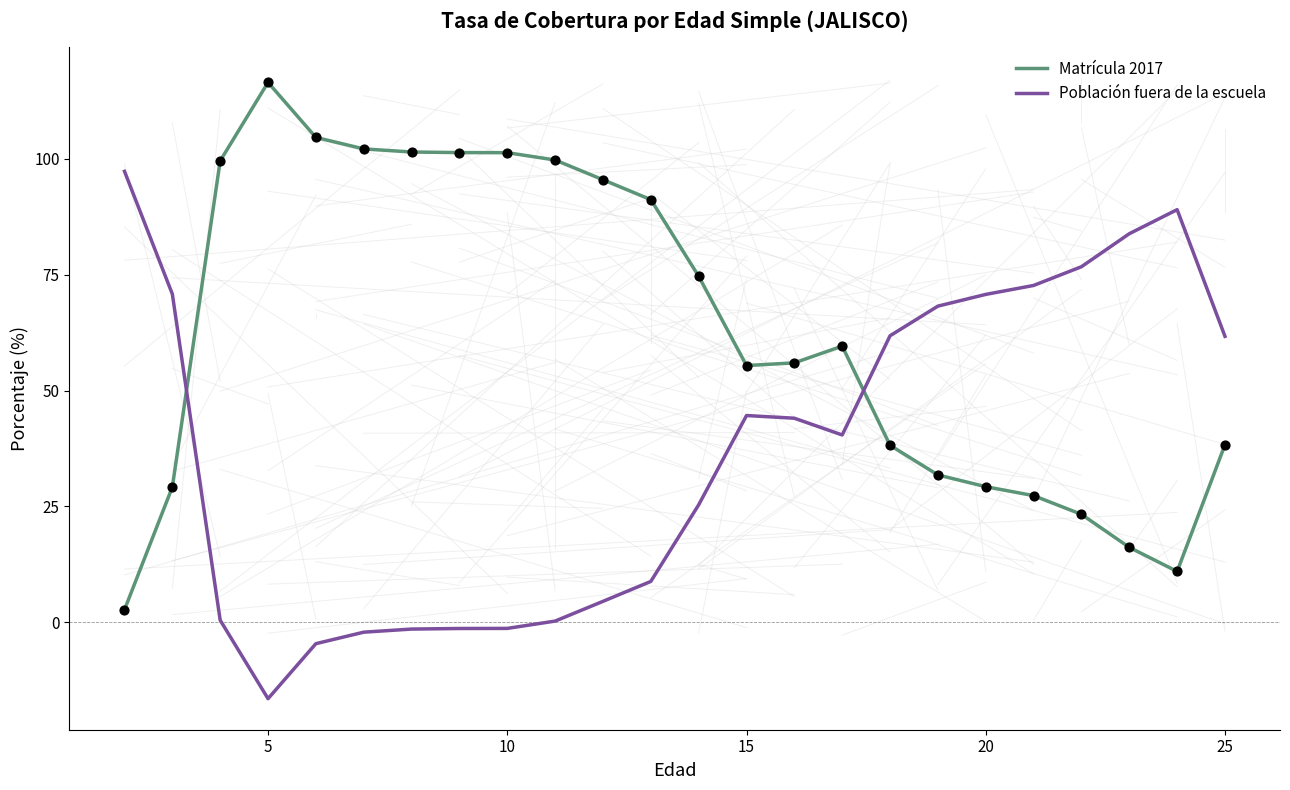

Which series has the largest total across all categories?

Matrícula 2017